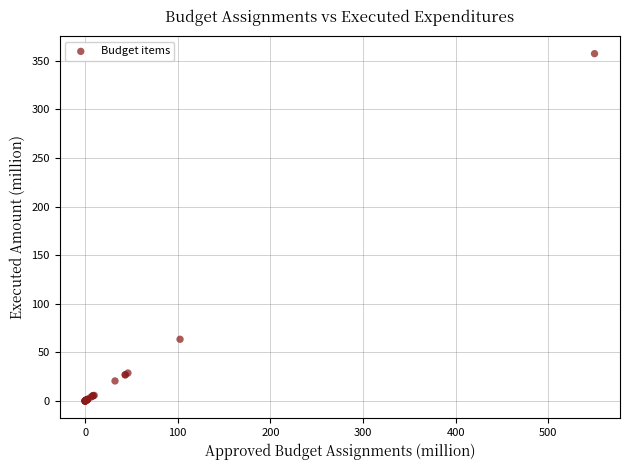

What Y value in the scatter plot is closest to 178?

63.5